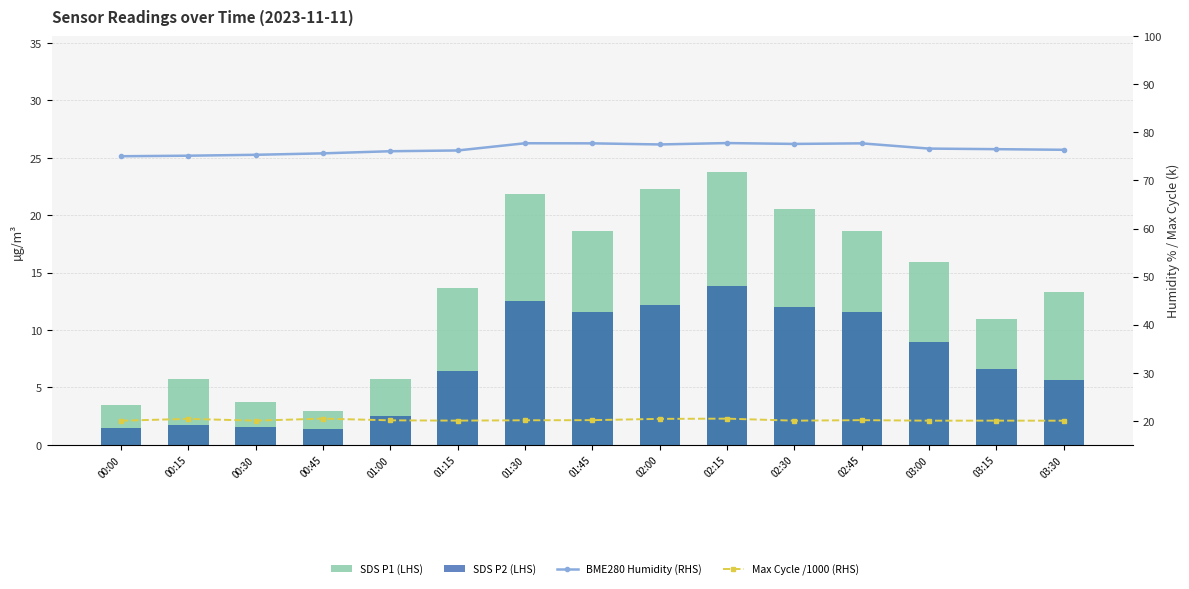

What is the minimum value shown in the chart?

1.4